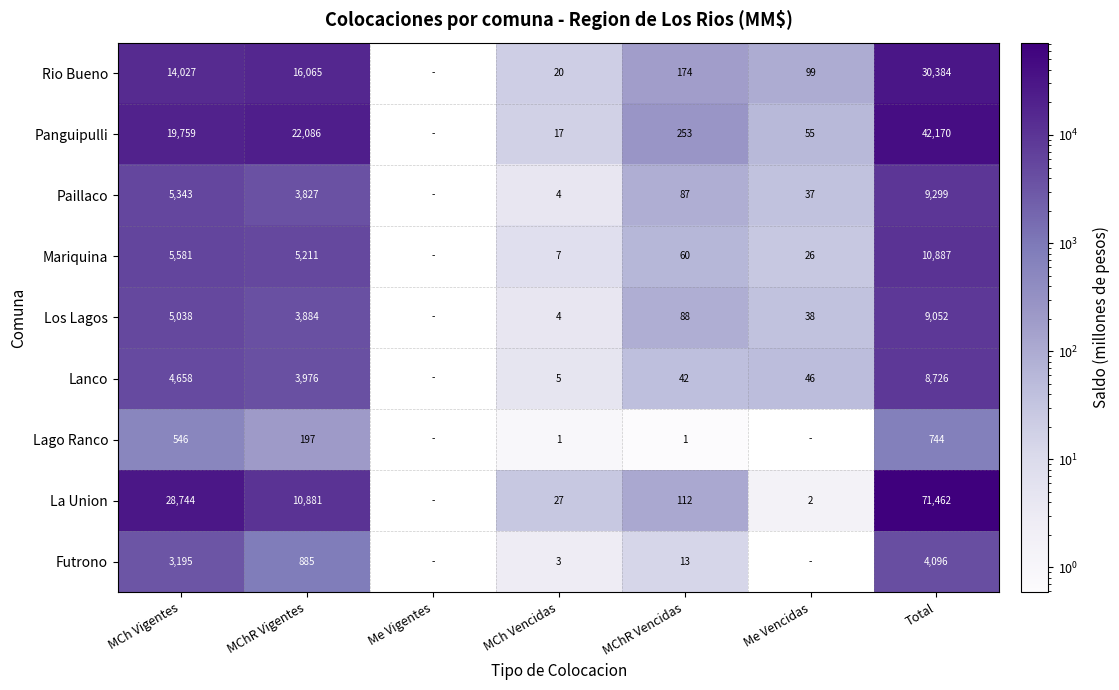

What is the sum of the Panguipulli values at Me Vencidas and MChR Vigentes?

22141